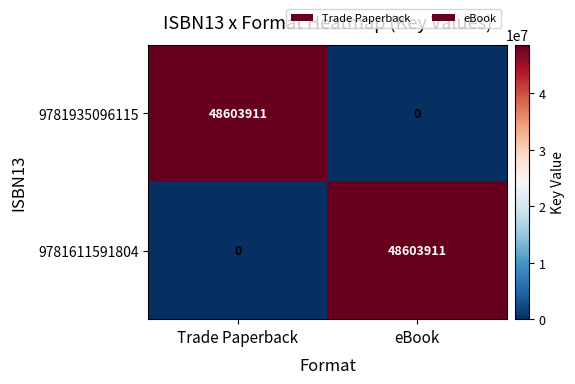

The value of 9781611591804 at Trade Paperback is 0. True or false?

True